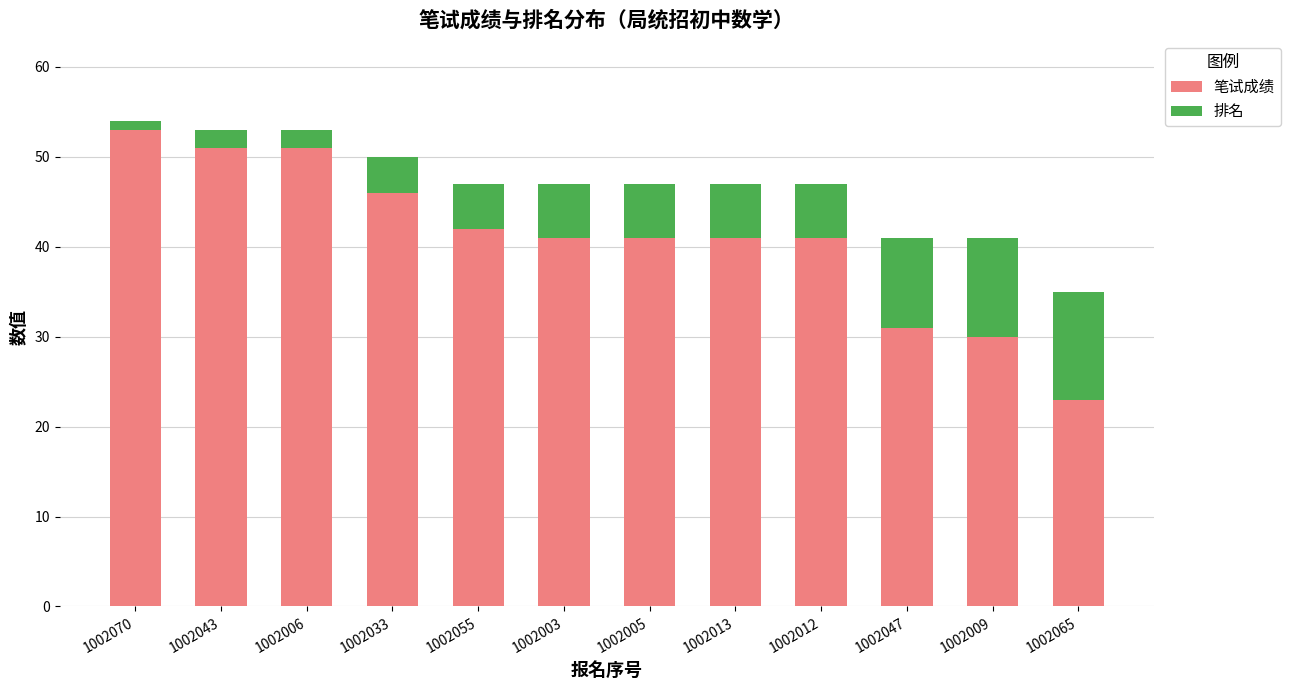

Reading left to right, list the values for the 笔试成绩 series.

1002070=53	1002043=51	1002006=51	1002033=46	1002055=42	1002003=41	1002005=41	1002013=41	1002012=41	1002047=31	1002009=30	1002065=23